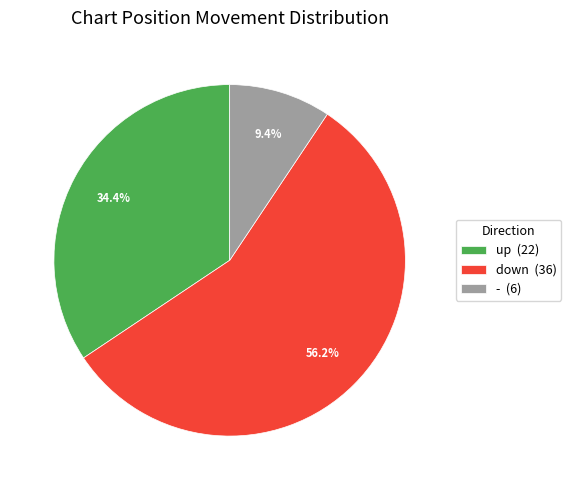

Which slice is the largest?

down